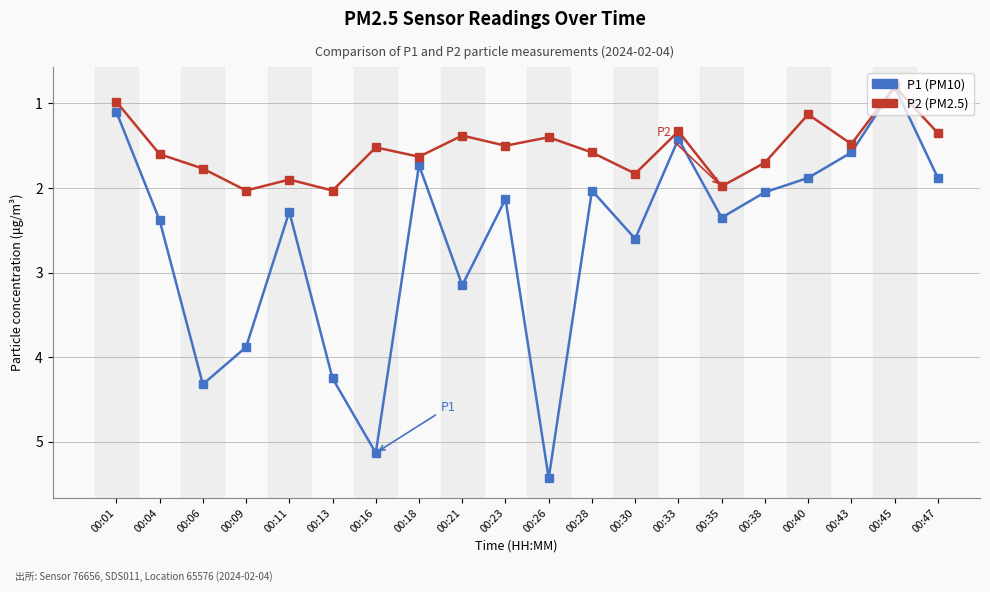

At which category does the chart reach its peak across all series?

00:26